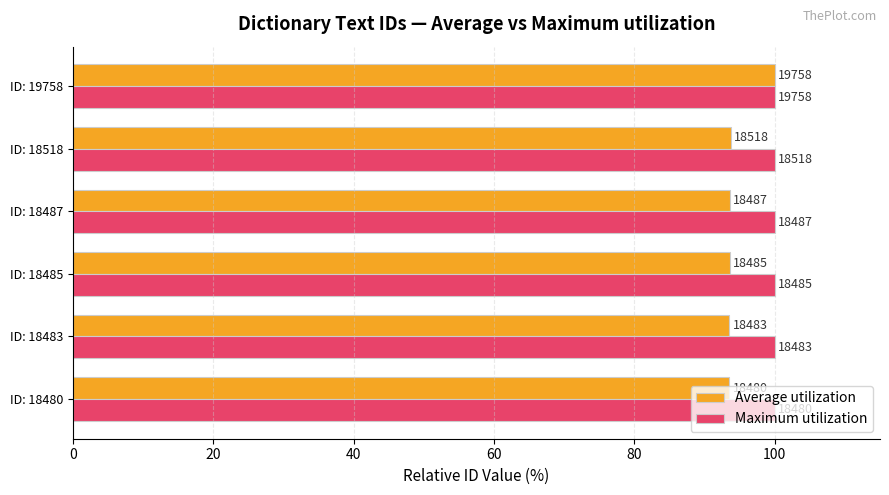

What are all the series names shown in the legend?

Average utilization, Maximum utilization